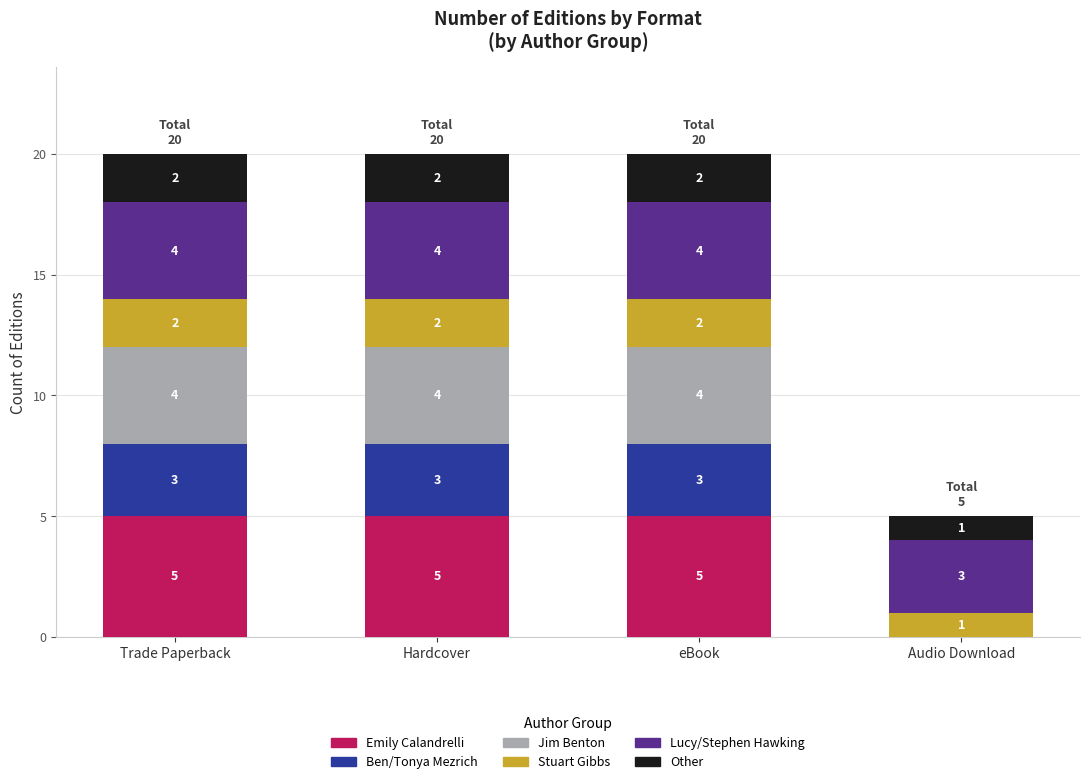

What is the sum of the Emily Calandrelli values at Hardcover and Trade Paperback?

10